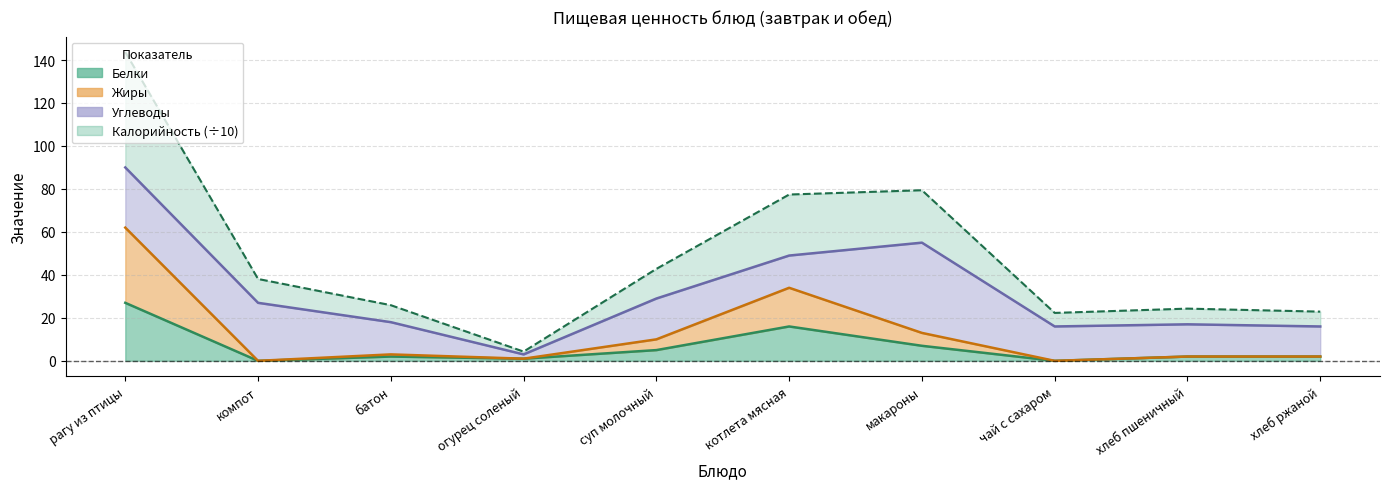

True or false: Белки and Калорийность intersect in this chart.

False